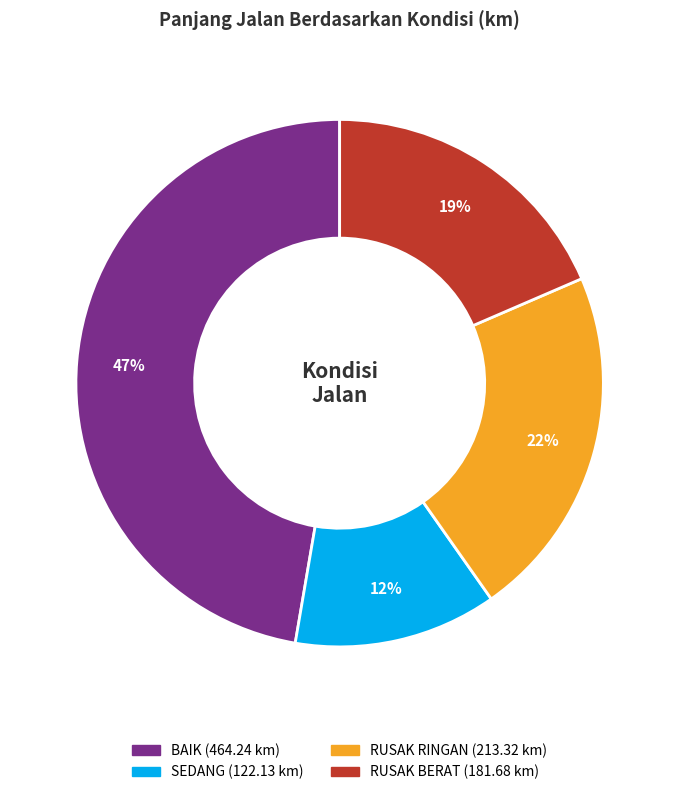

To the nearest percent, what percentage of the pie is RUSAK BERAT?

19%